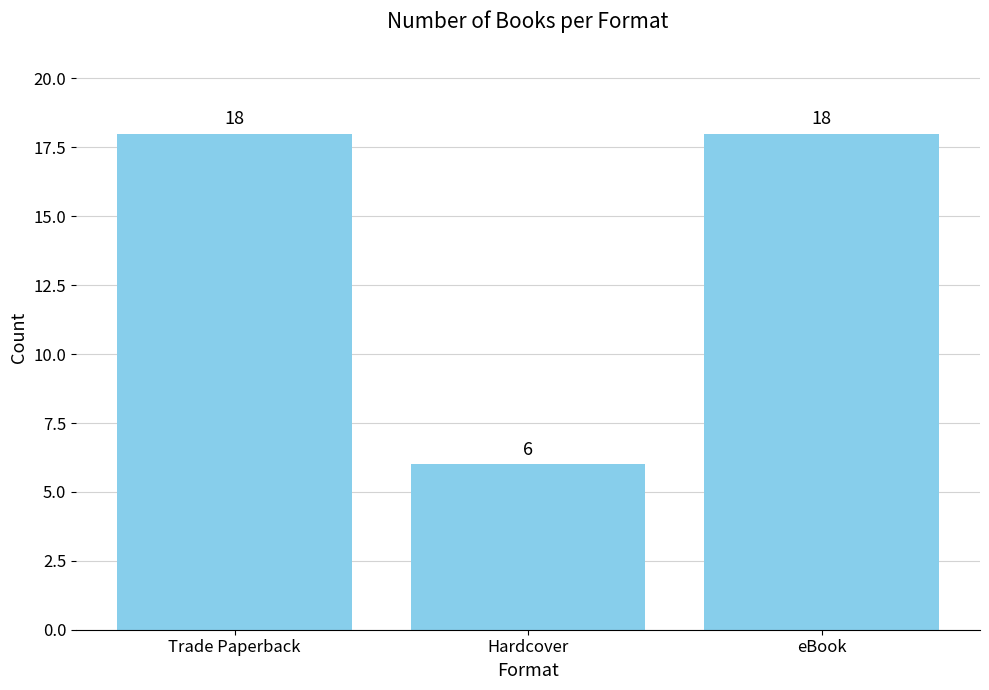

How many data points are less than 18?

1